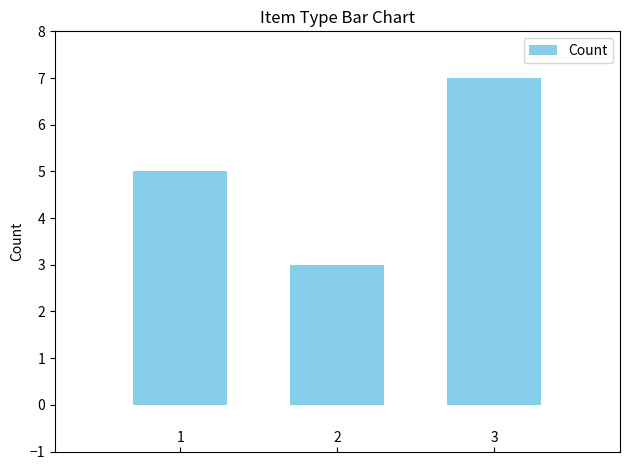

Rank the categories by value from highest to lowest.

3, 1, 2